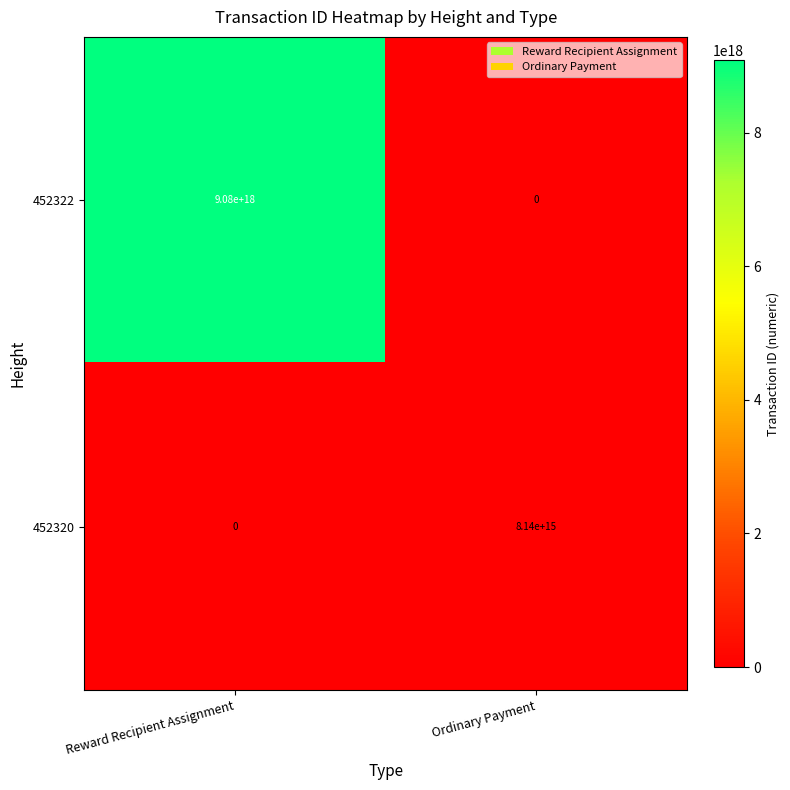

At which label is 452322 closest to 4540000000000000000?

Reward Recipient Assignment